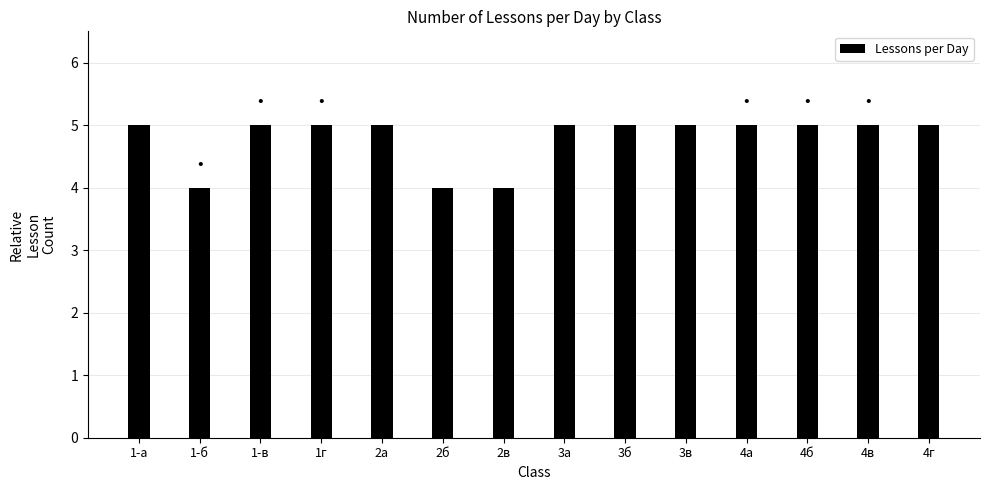

Reading right to left, what are all the values shown in this chart?

5	5	5	5	5	5	5	4	4	5	5	5	4	5